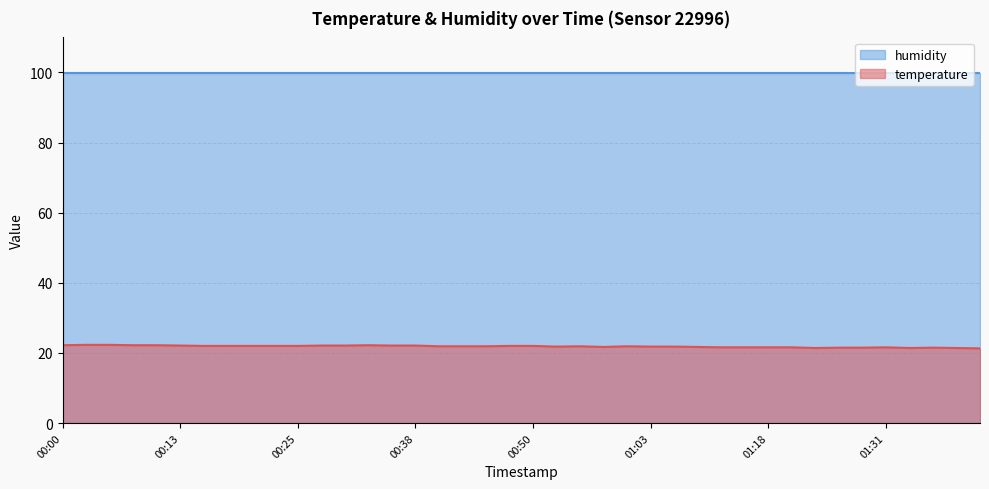

What is the label of the 5th point from the right?

01:31